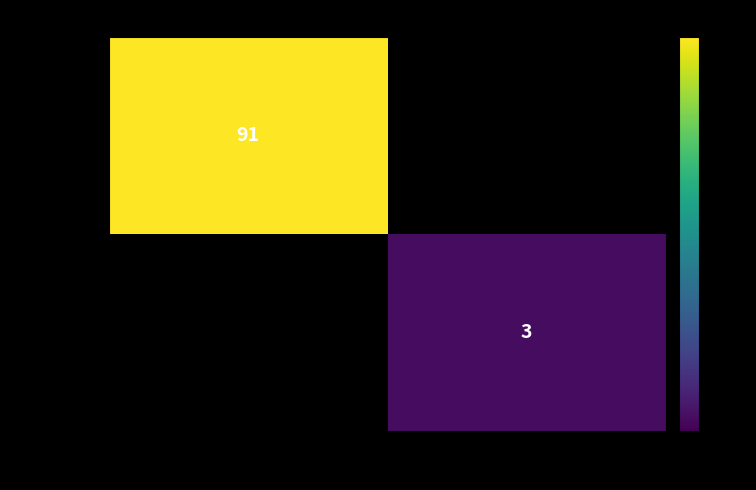

At how many categories does at least one series exceed 64?

1